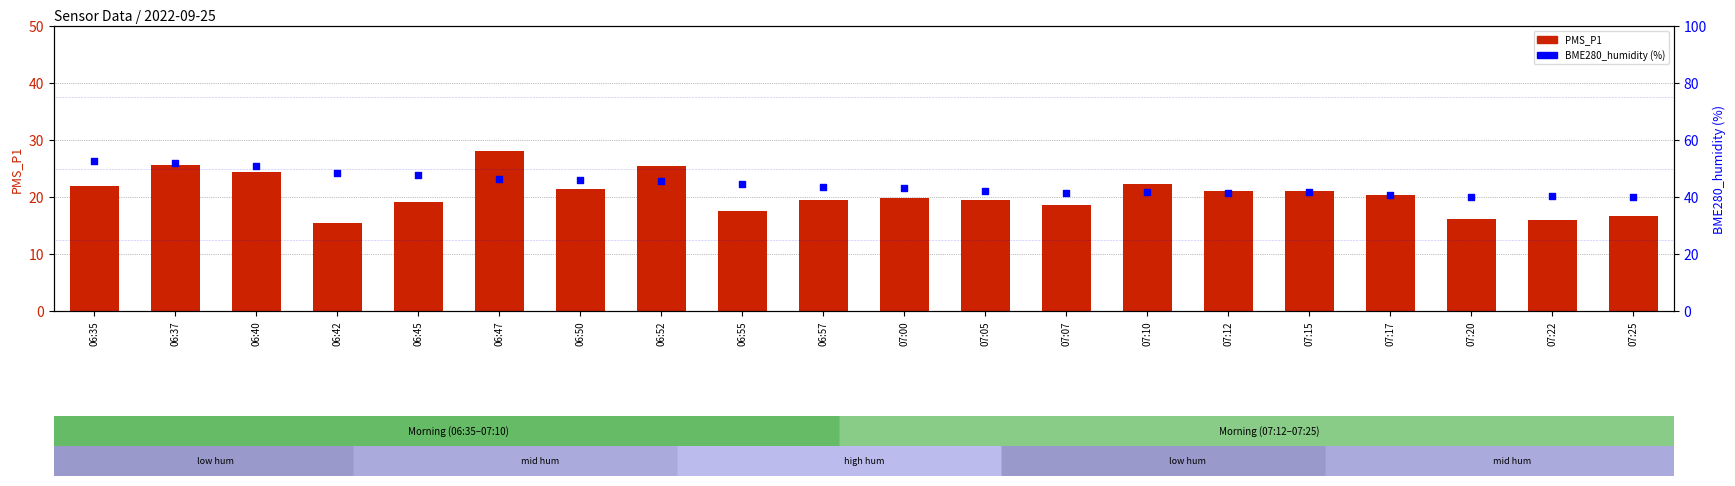

Which series contains the highest Y value?

BME280_humidity